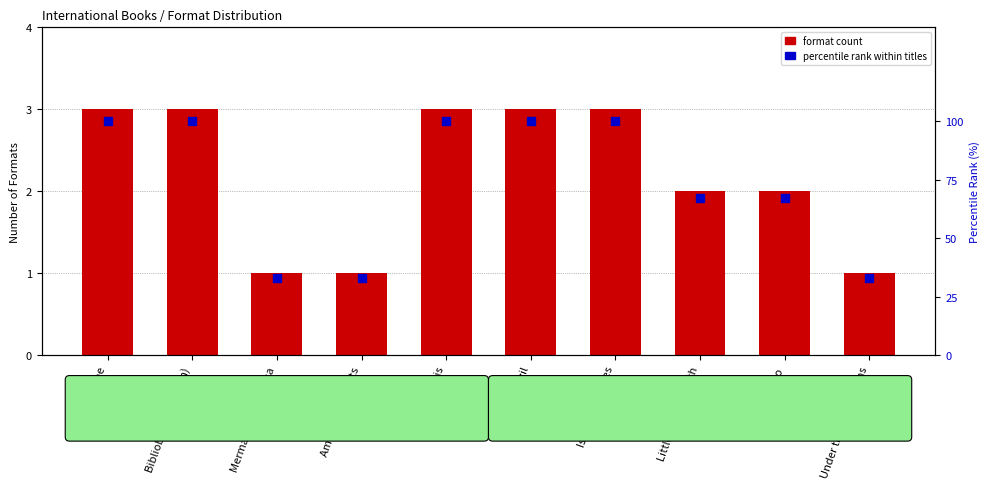

What are all the series names shown in the legend?

format count, percentile rank within titles